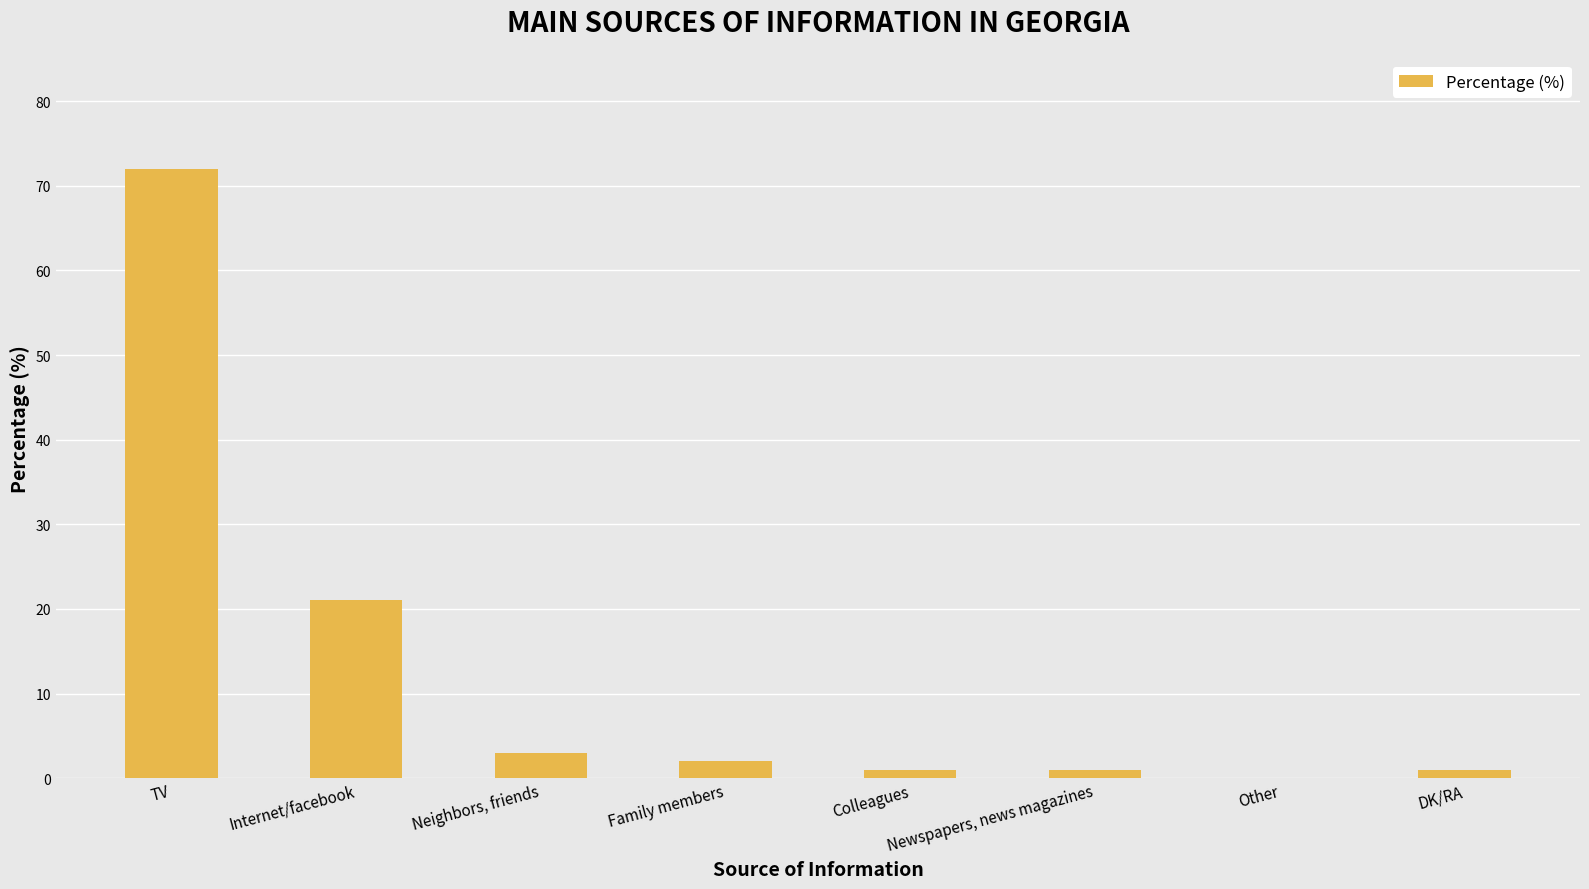

How many positive values are there?

7